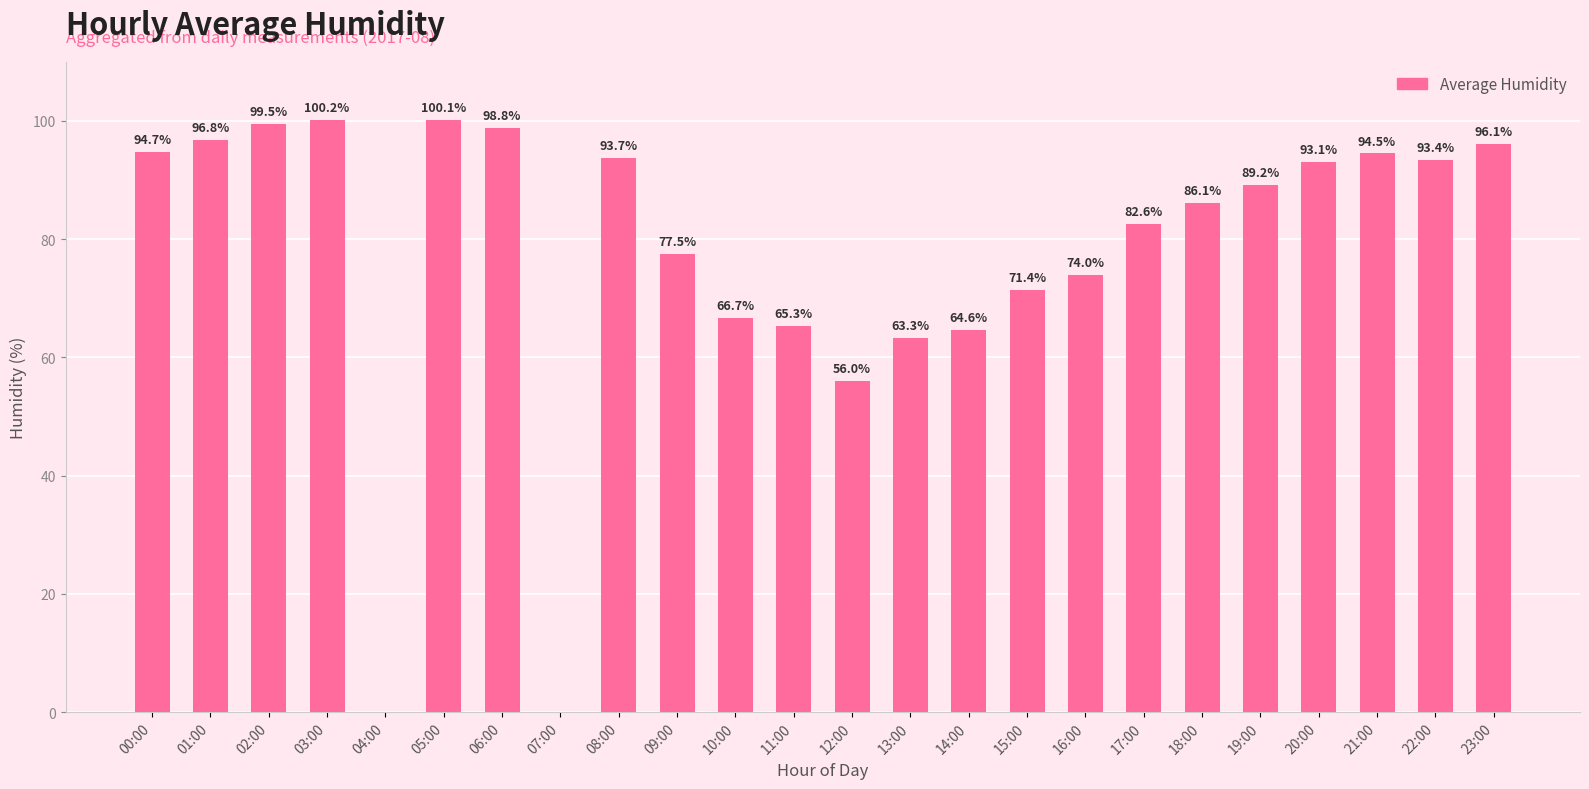

Approximately how many times larger is the value at 21:00 compared to 01:00?

1.0